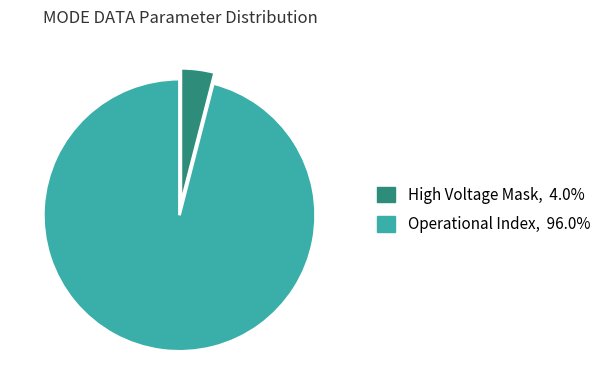

Does any single category account for the majority?

Yes